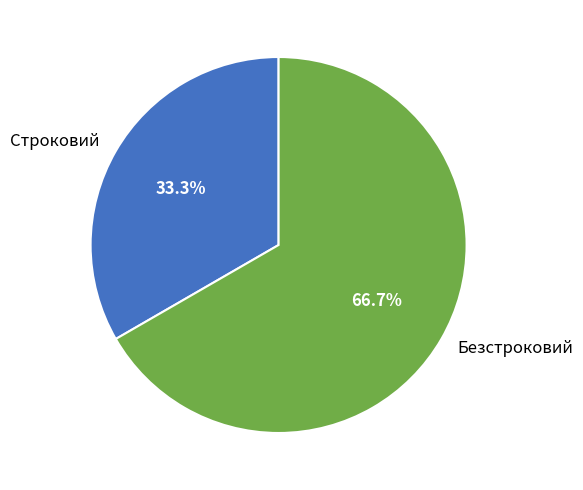

Which category has the biggest portion of the pie?

Безстроковий